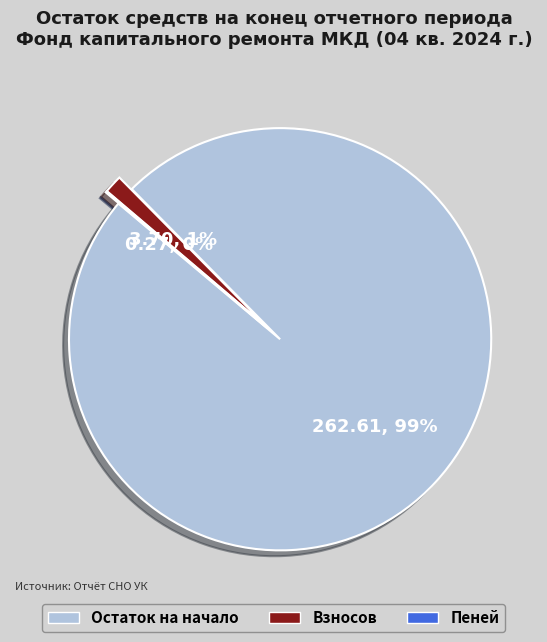

To the nearest percent, what is the average slice percentage?

33%